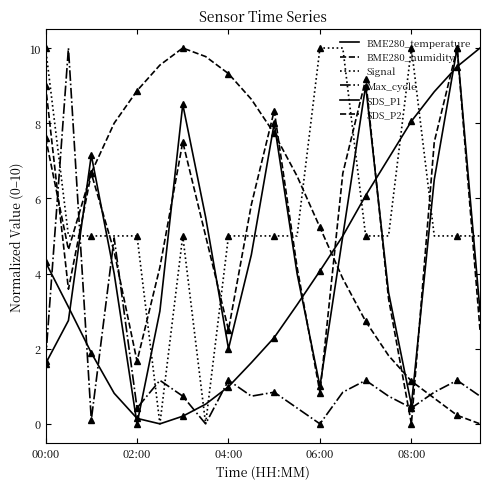

Between which two adjacent categories do Max_cycle and BME280_humidity first intersect?

00:00 and 02:00